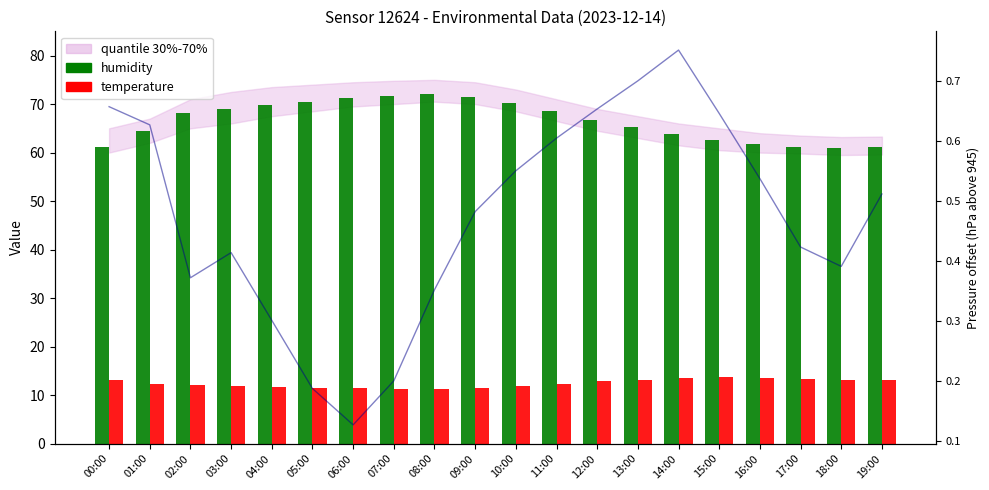

Where is humidity nearest to the value 66?

12:00